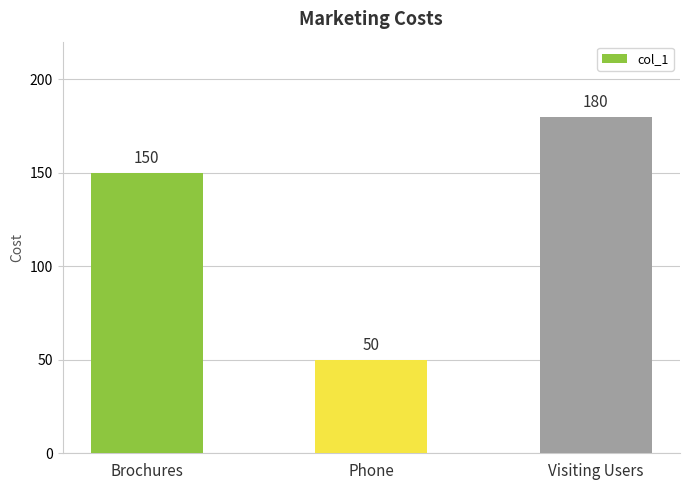

The value at Brochures is 150. True or false?

True